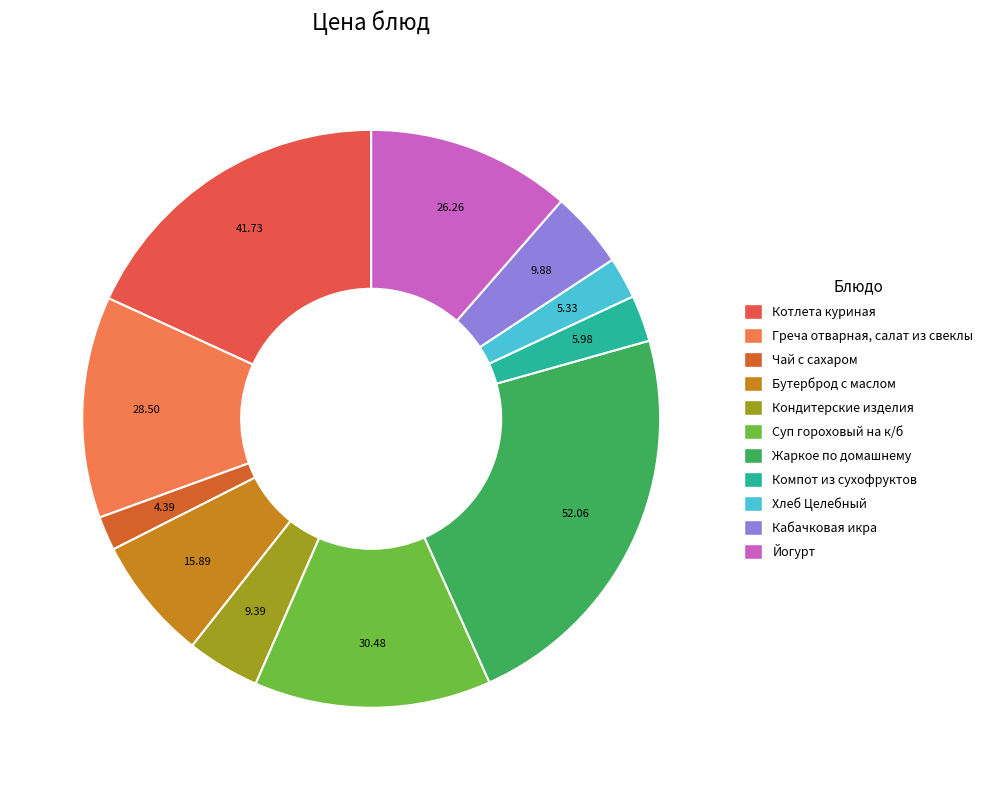

The Котлета куриная slice represents 18% of the pie. True or false?

True